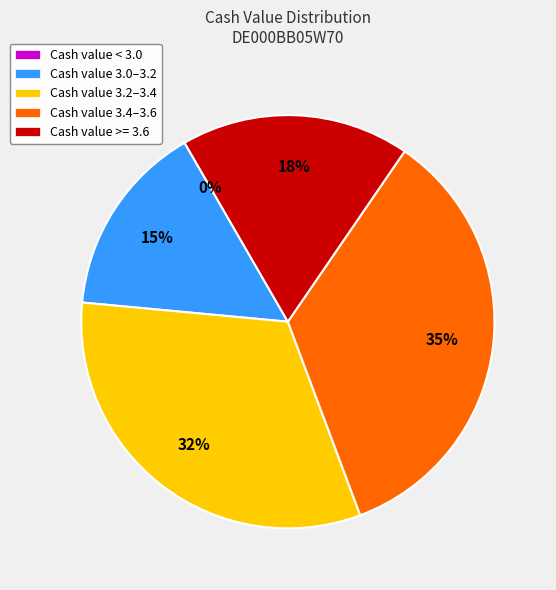

Does 2025-10-03 account for over 50% of the chart?

No